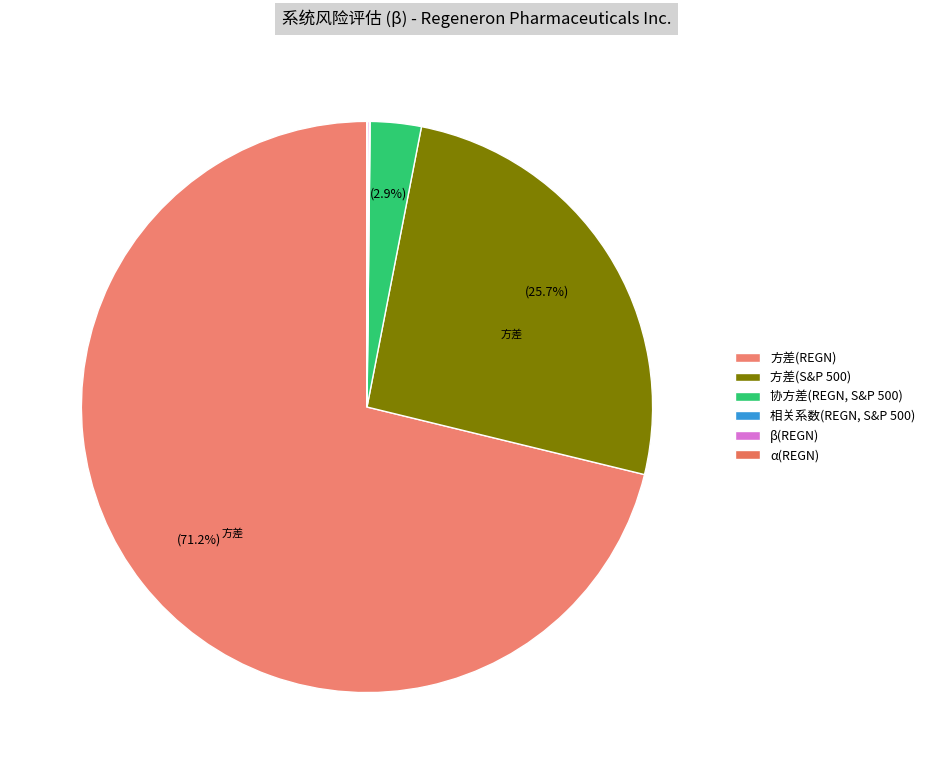

Which category has the smallest portion of the pie?

α(REGN)